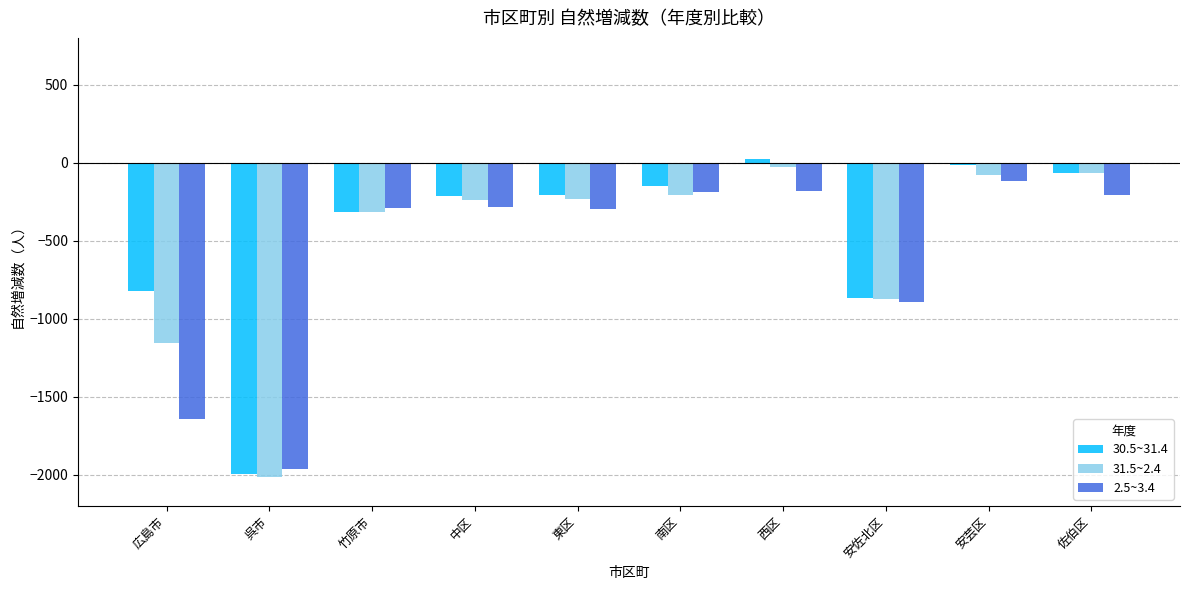

How many groups of bars are there?

10